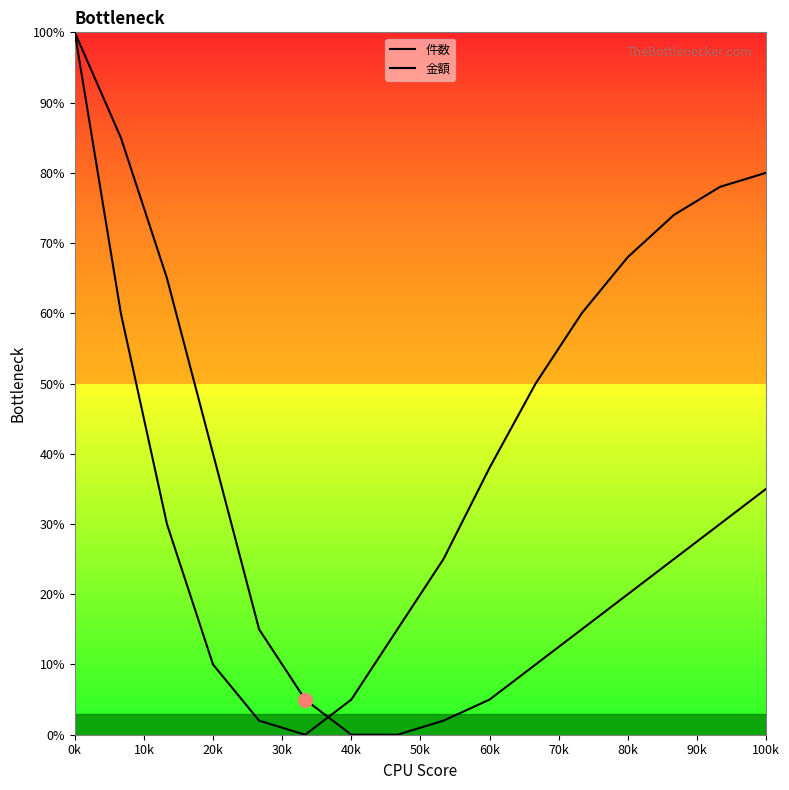

Is this an area chart (filled region under the line)?

No